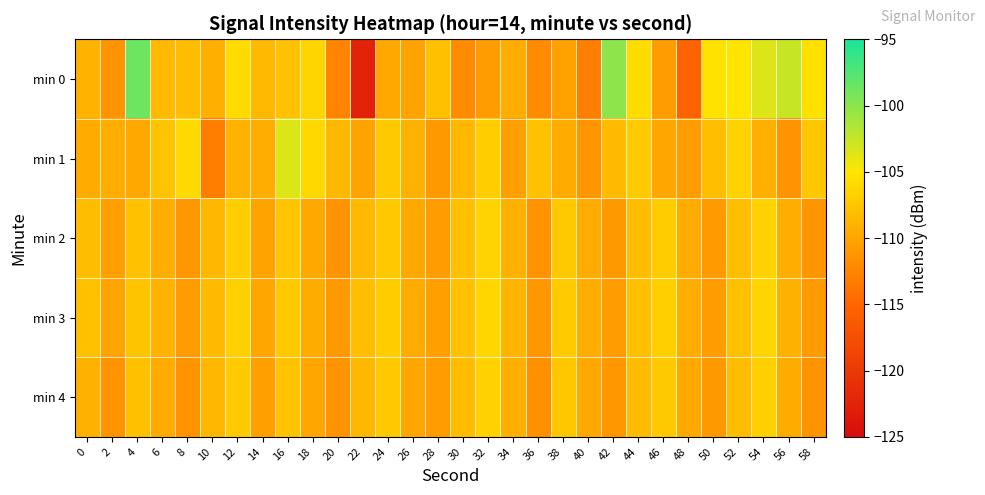

At which category does the chart reach its peak across all series?

4